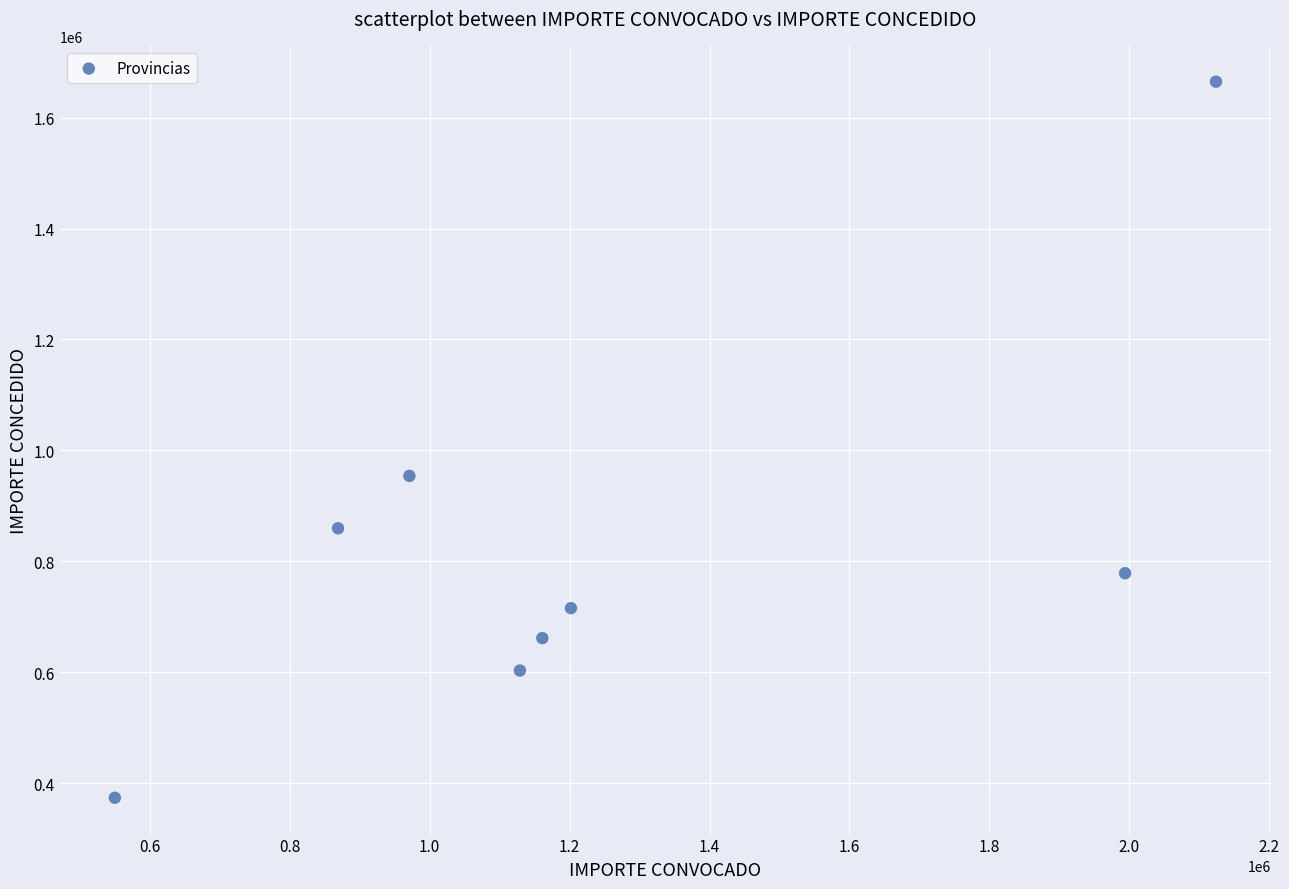

What is the range of Y values (max minus min)?

1291500